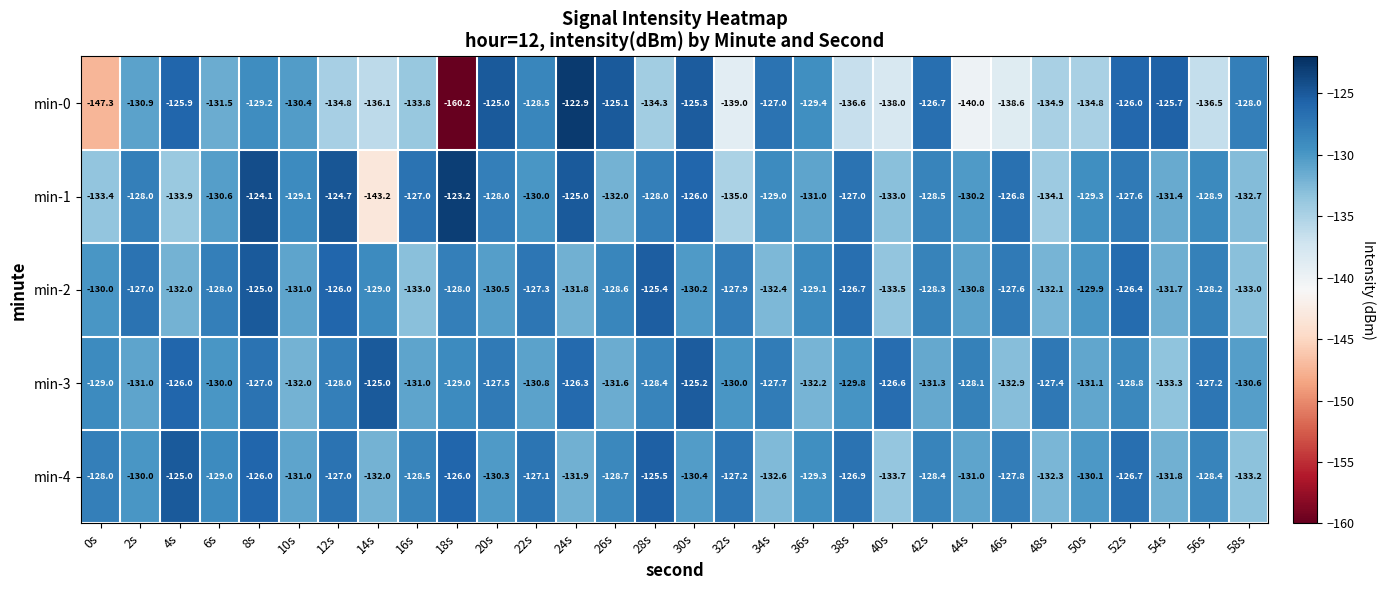

What is the spread (max minus min) of values at 12s?

10.1